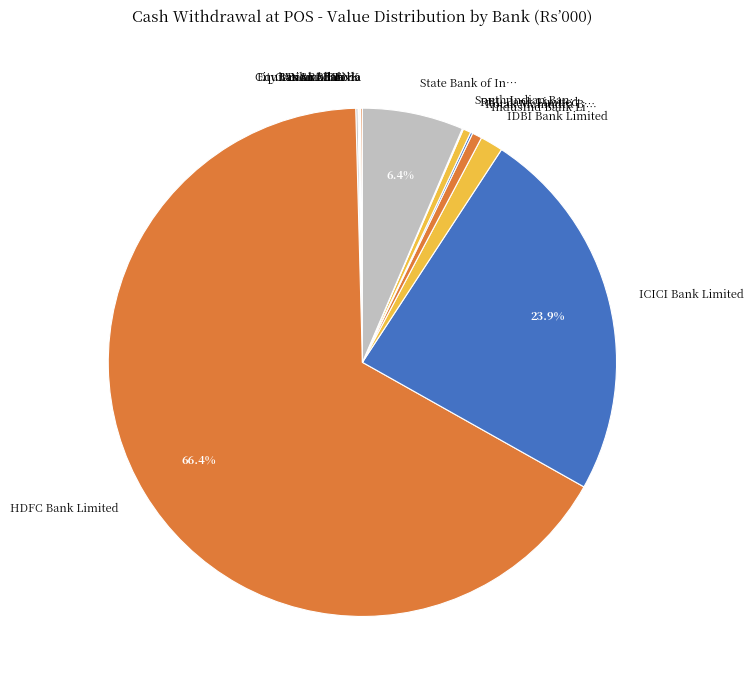

Which category has the biggest portion of the pie?

HDFC Bank Limited